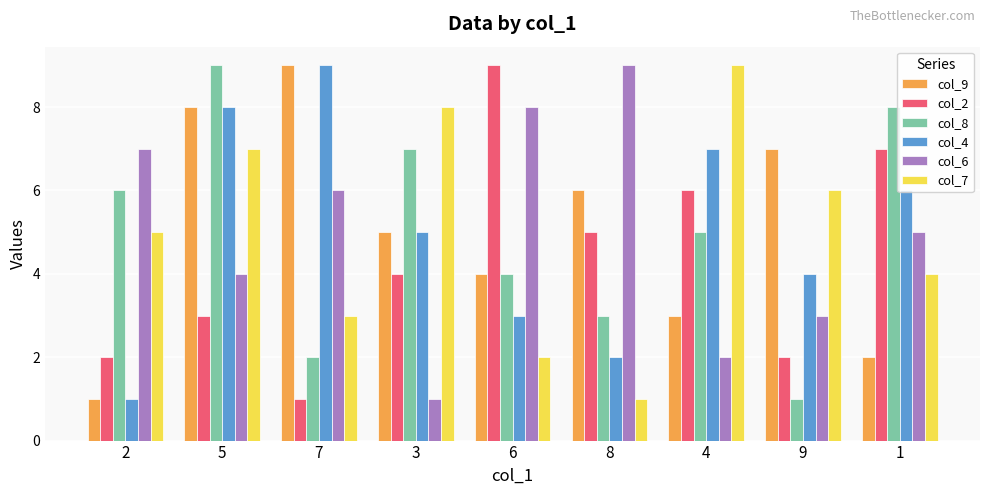

Between 6 and 8, which series saw the biggest shift?

col_2